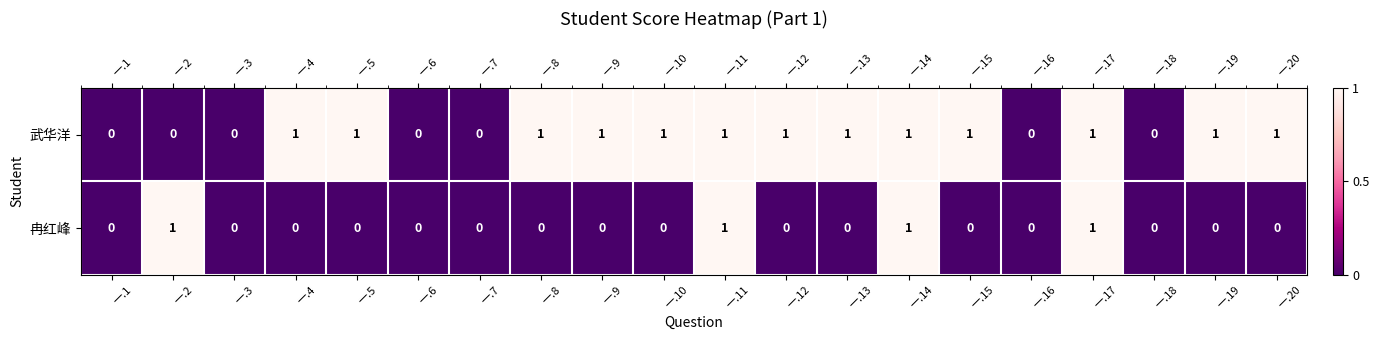

What is the spread (max minus min) of values at 一.12?

1